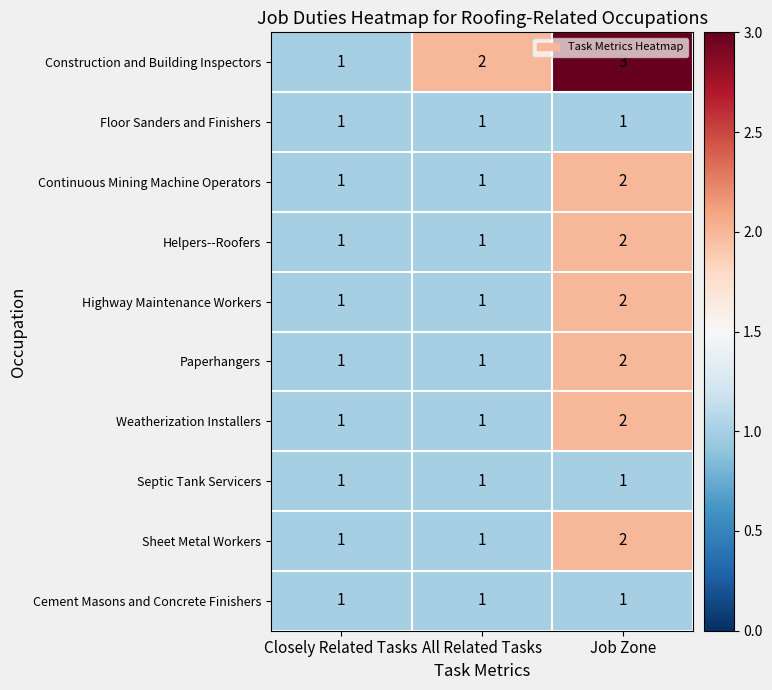

The value of Floor Sanders and Finishers at Job Zone is 1. True or false?

True